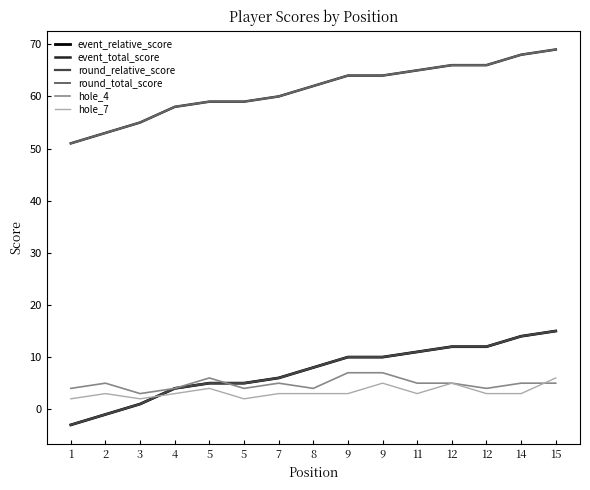

Rank the categories by event_relative_score value from highest to lowest.

15, 14, 12, 12, 11, 9, 9, 8, 7, 5, 5, 4, 3, 2, 1